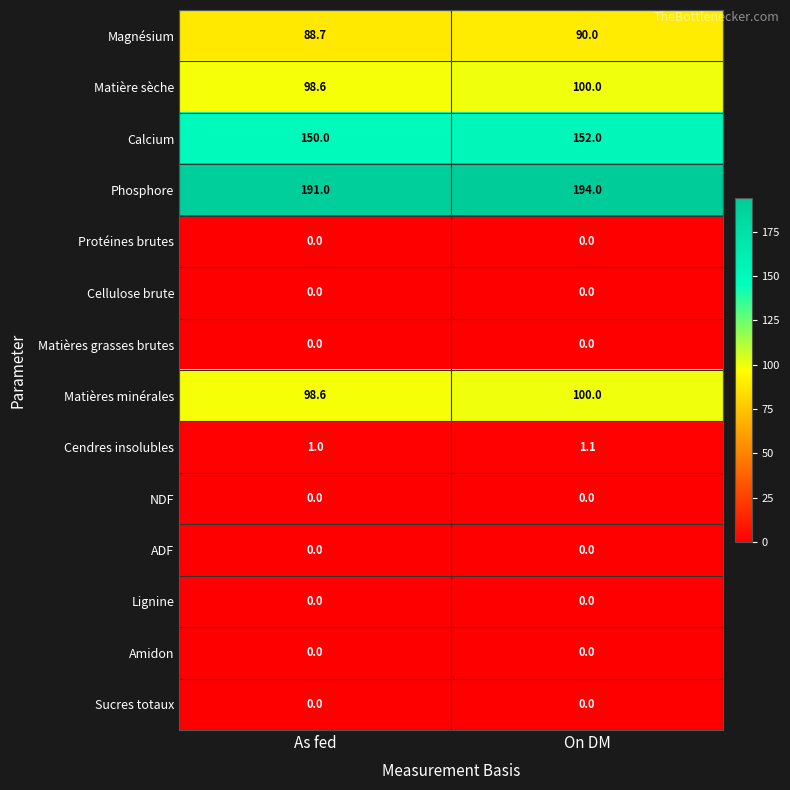

Which series changed the most between As fed and On DM?

Phosphore